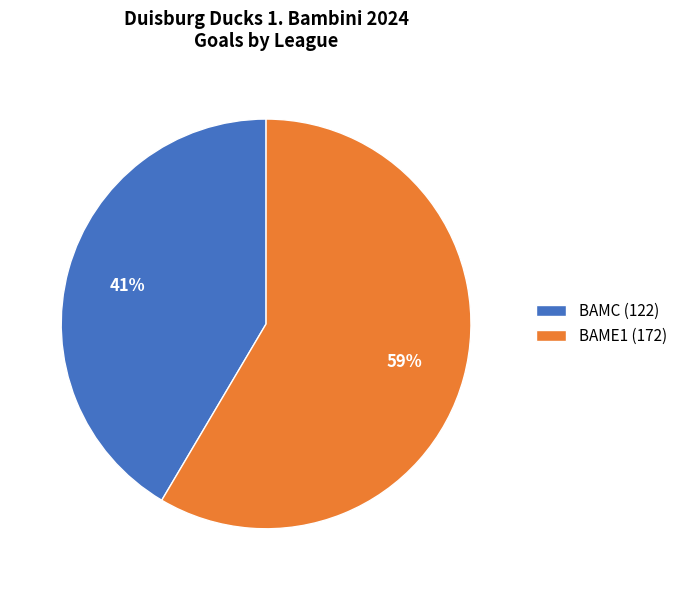

Count the number of slices in the pie.

2